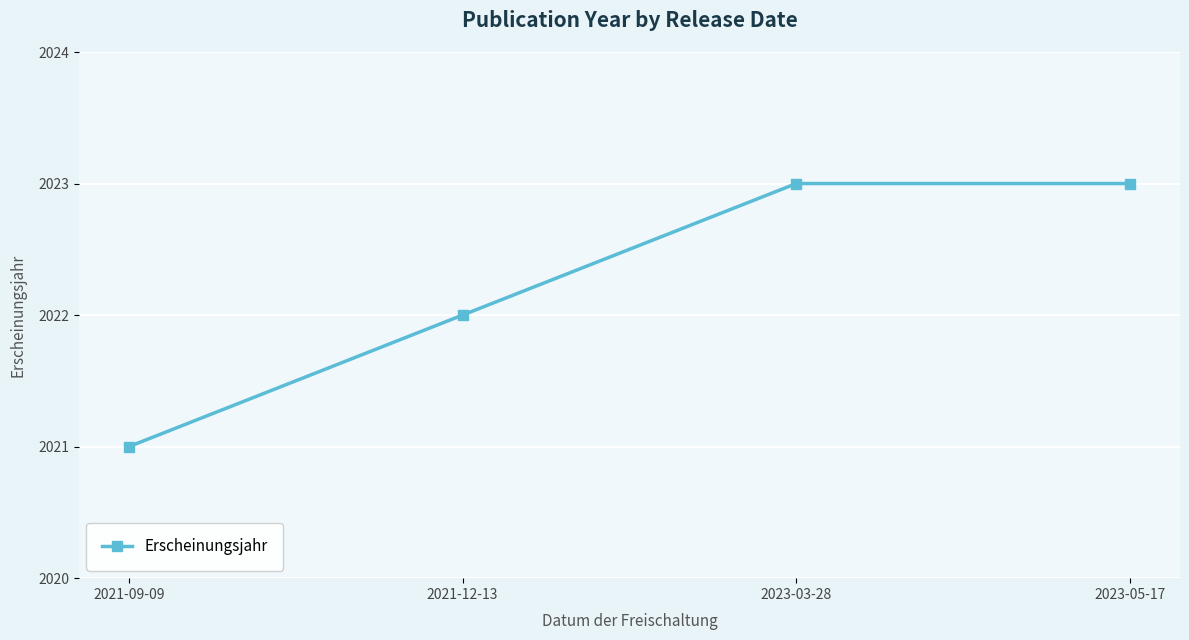

What is the difference between the maximum and minimum values?

2